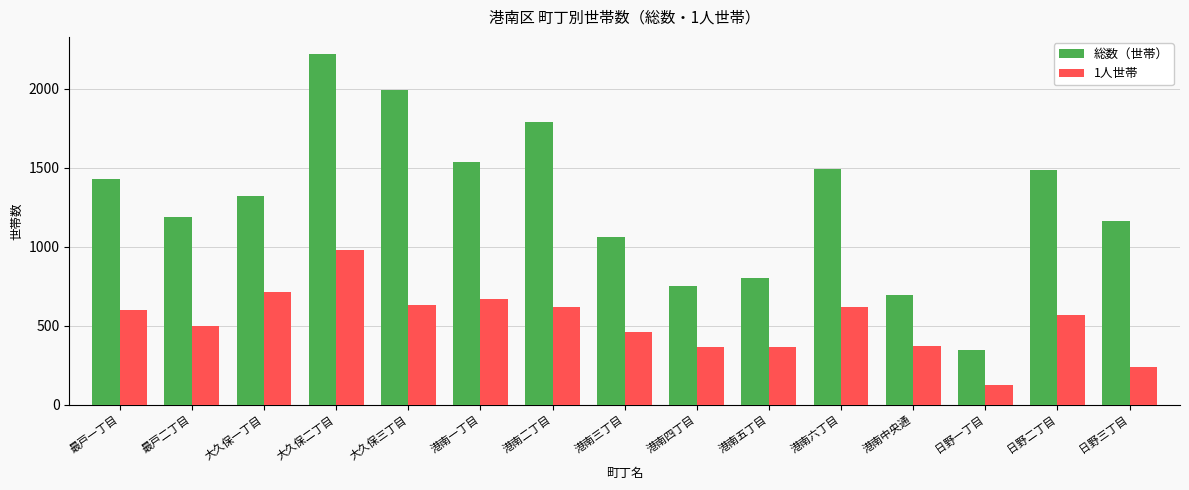

What is the approximate value of 総数（世帯） at 港南四丁目, to the nearest 50?

750